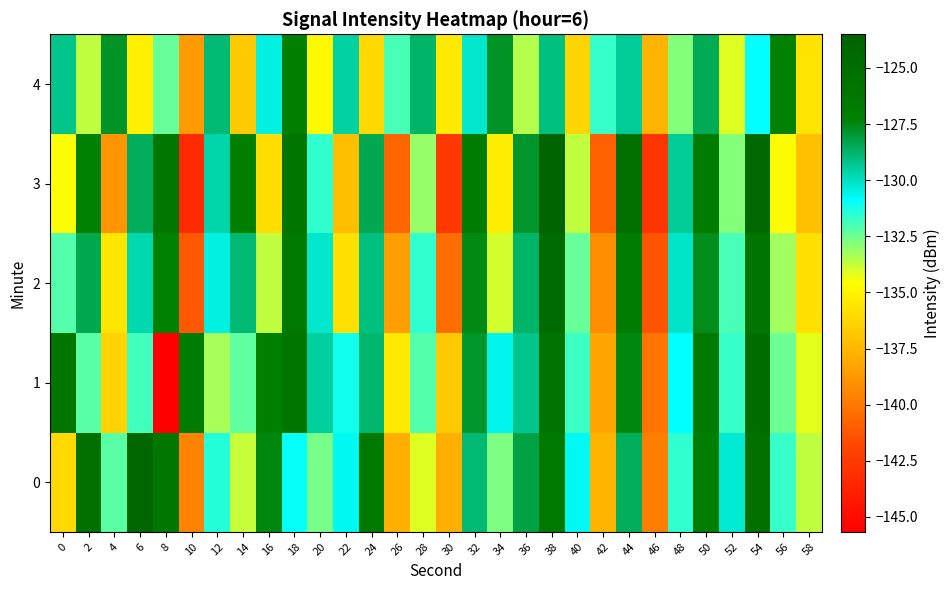

Which category has the highest value across all series?

38